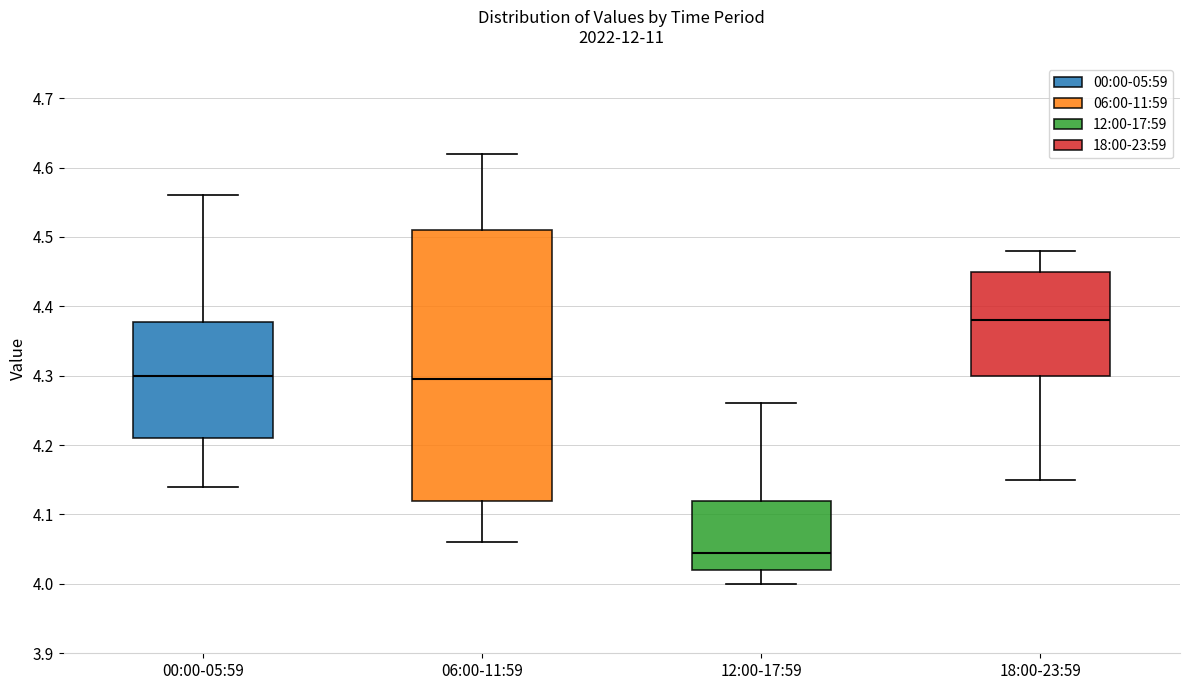

Where is the upper edge of the box for 06:00-11:59 on the y-axis? The values are not printed on the chart, so give them approximately, as read against the axis.

4.51